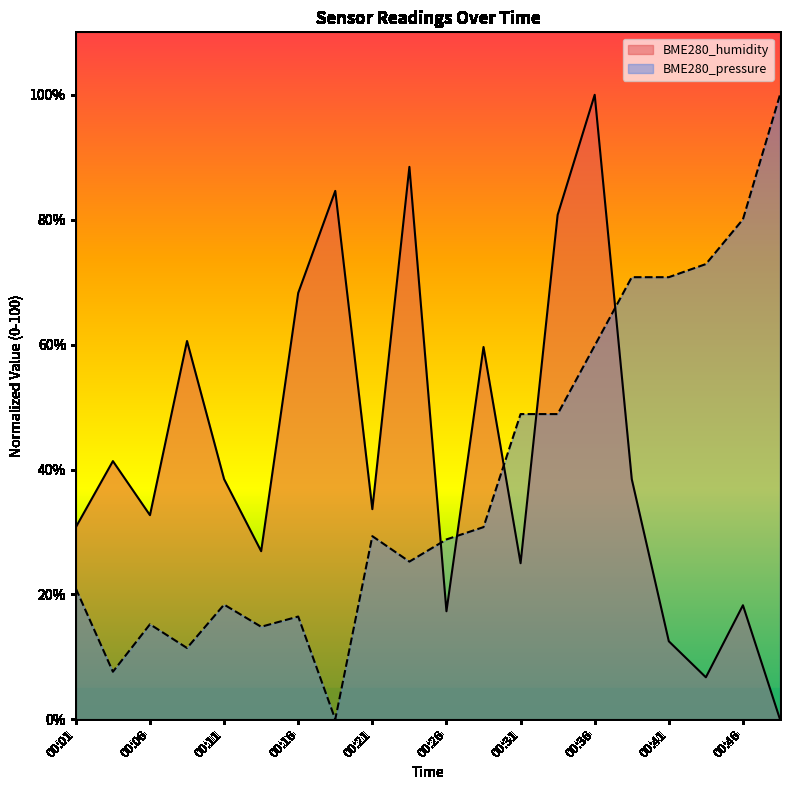

The value of BME280_pressure at 00:08 is 19.7. True or false?

False